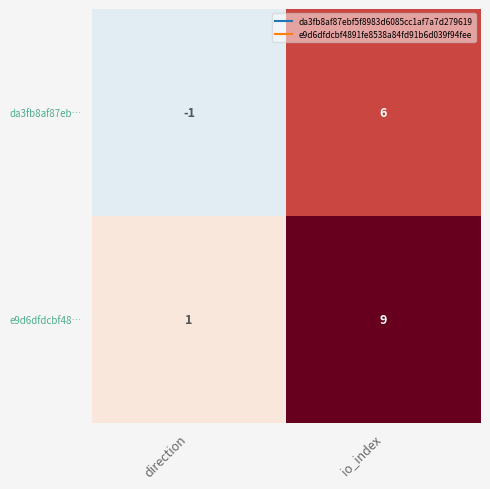

What is the difference between the e9d6dfdcbf48… values at io_index and direction?

8